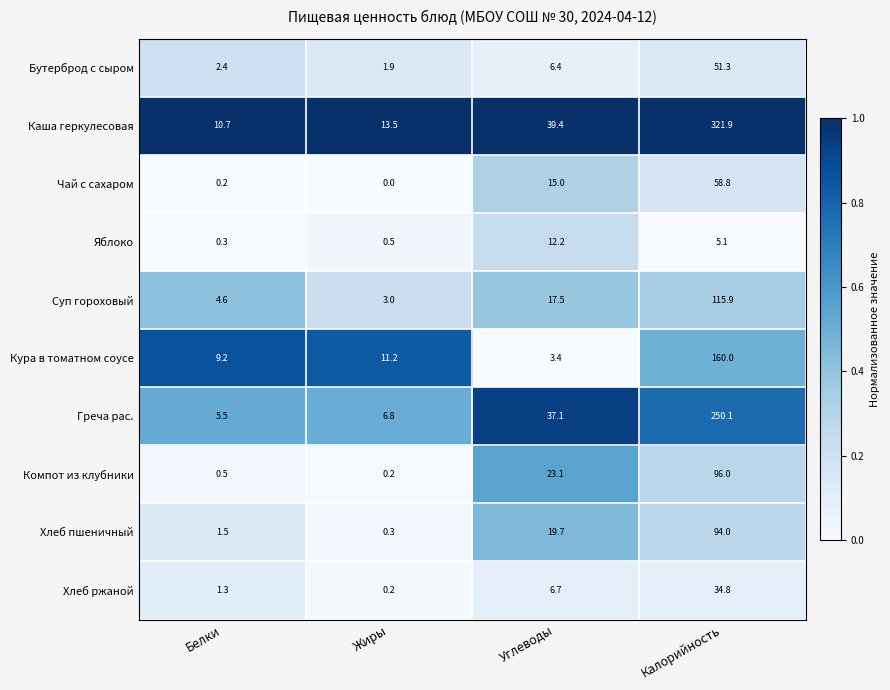

At which label is Компот из клубники closest to 48?

Углеводы